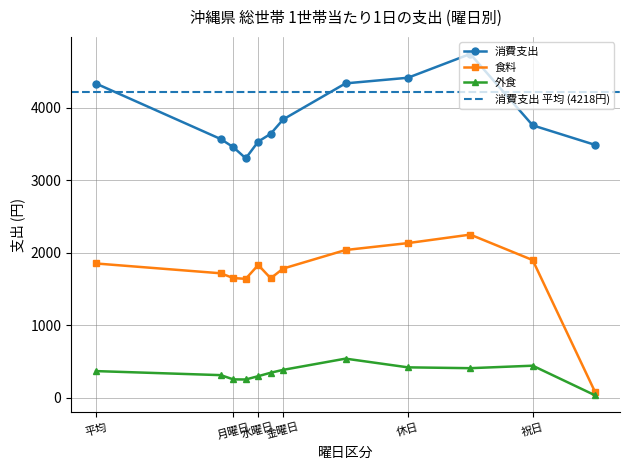

True or false: 1世帯当たり1日の支出 (消費支出) and 食料 cross at least once.

False